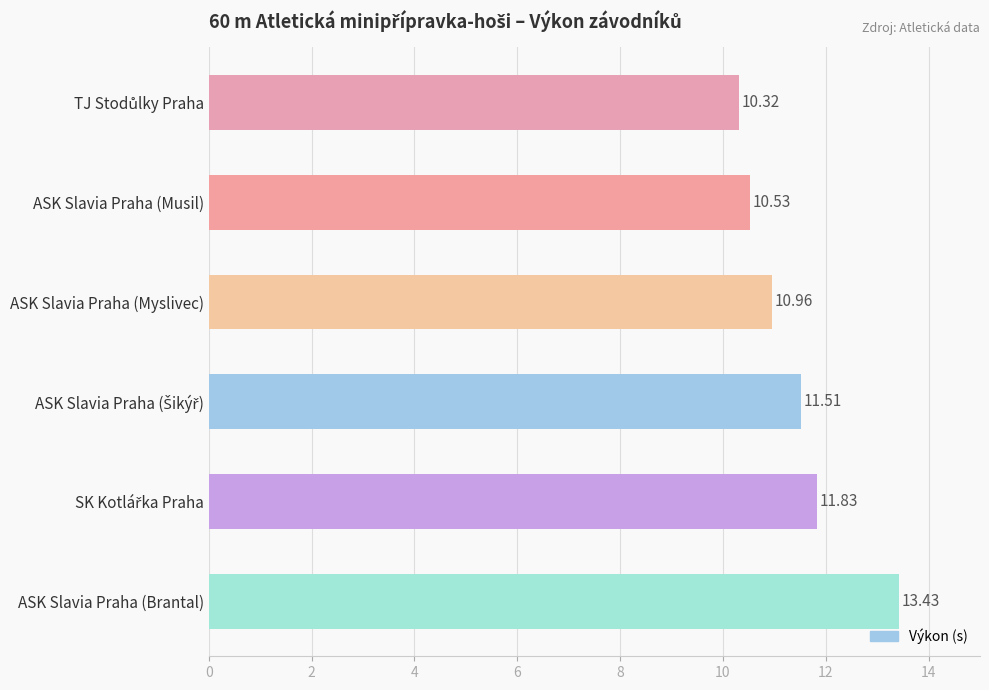

What is the label of the 6th bar from the top?

ASK Slavia Praha (Brantal)